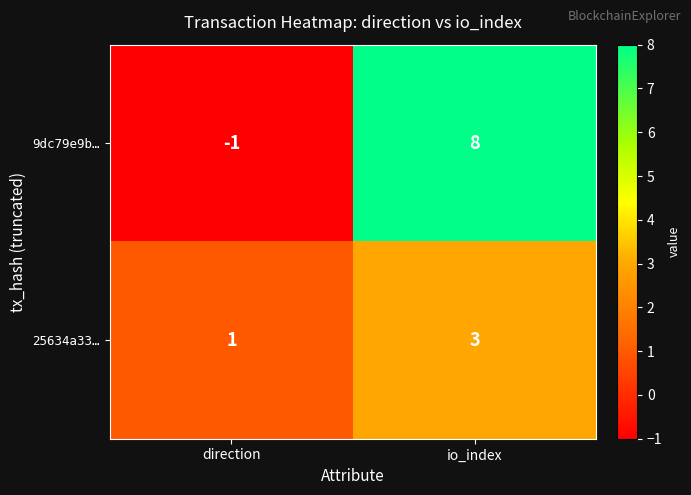

How many values in 9dc79e9b… are below zero?

1